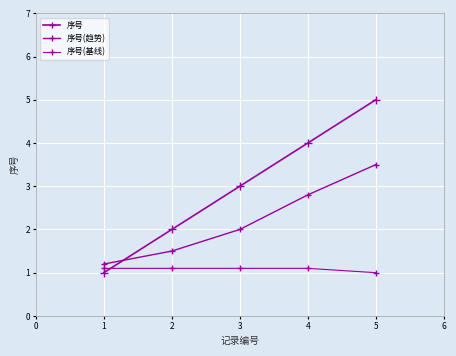

Is this an area chart (filled region under the line)?

No